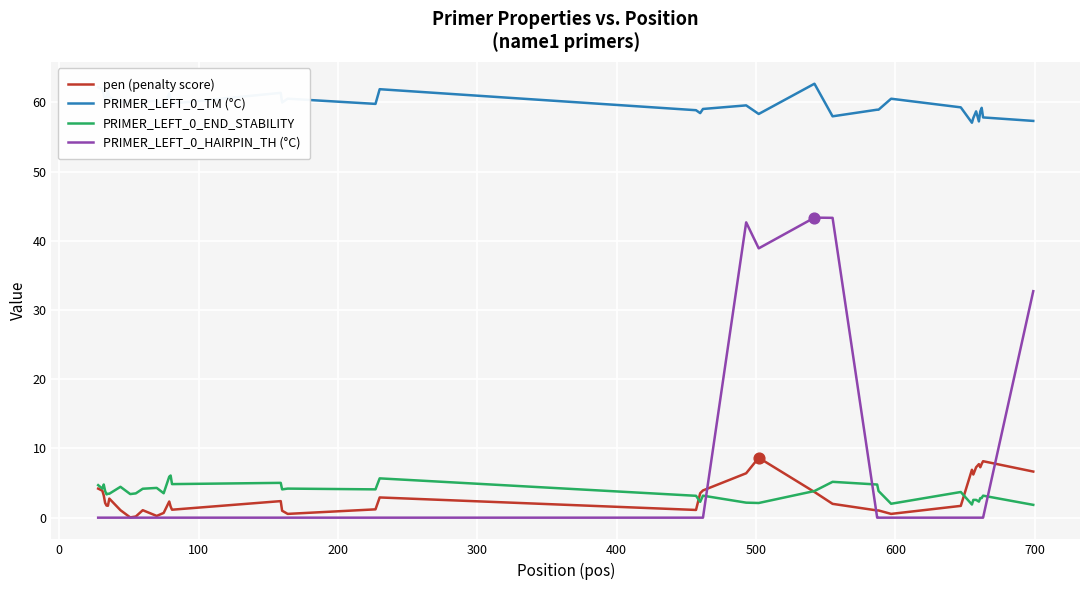

What is the greatest value displayed?

62.7